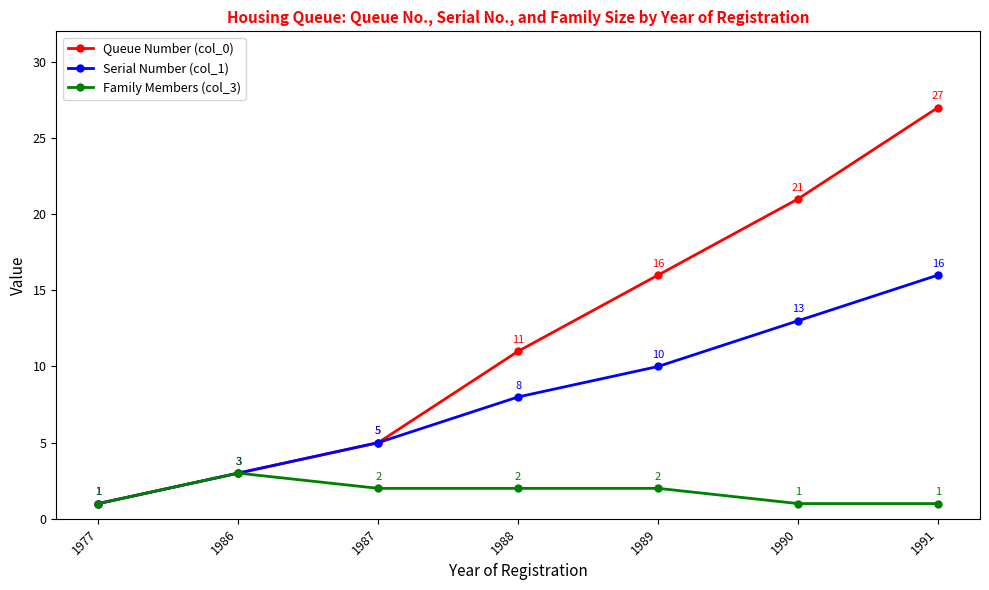

Which category has the highest value across all series?

1991